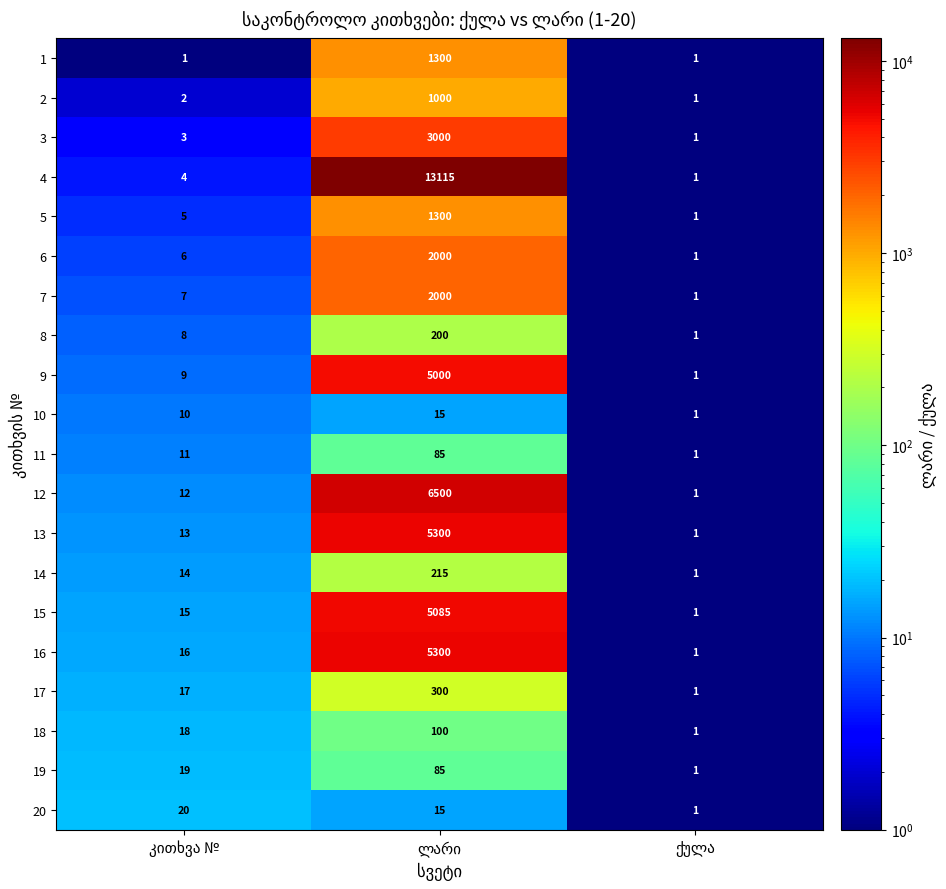

Which series has the largest range (max minus min)?

4